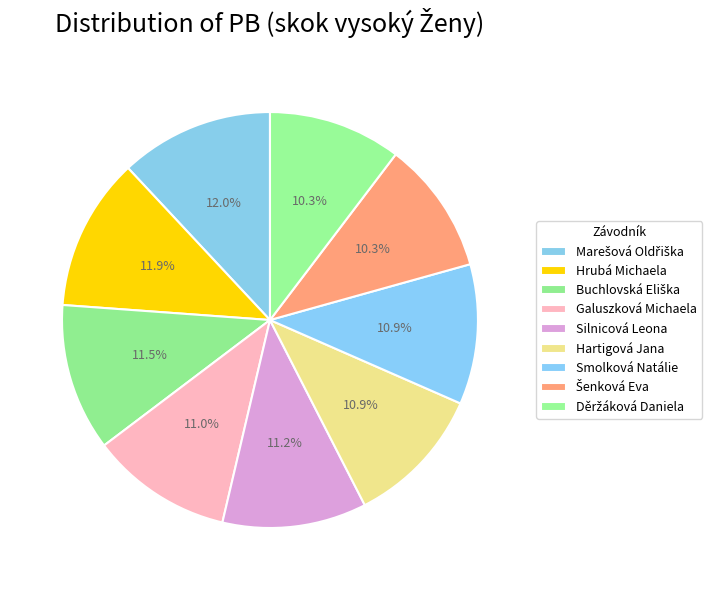

The Hrubá Michaela slice represents 17% of the pie. True or false?

False